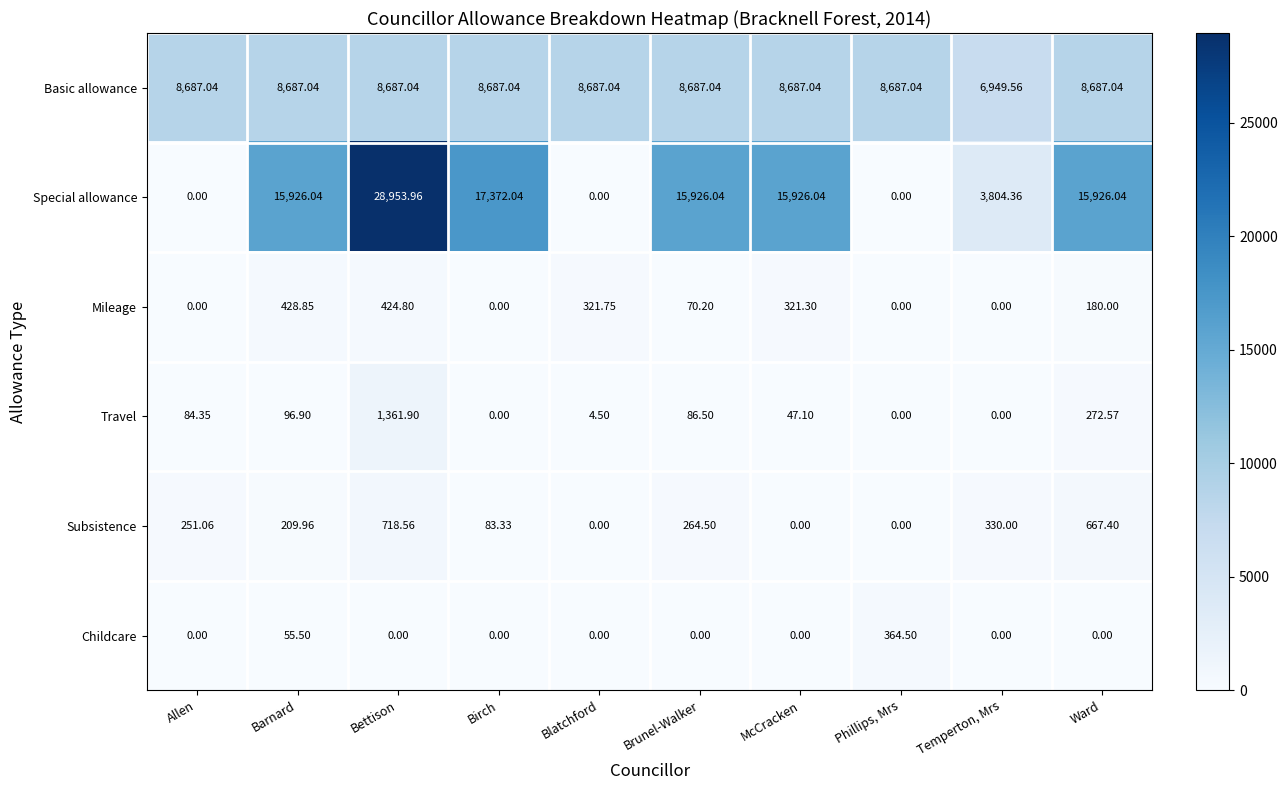

Which series changed the most between Allen and Bettison?

Special allowance